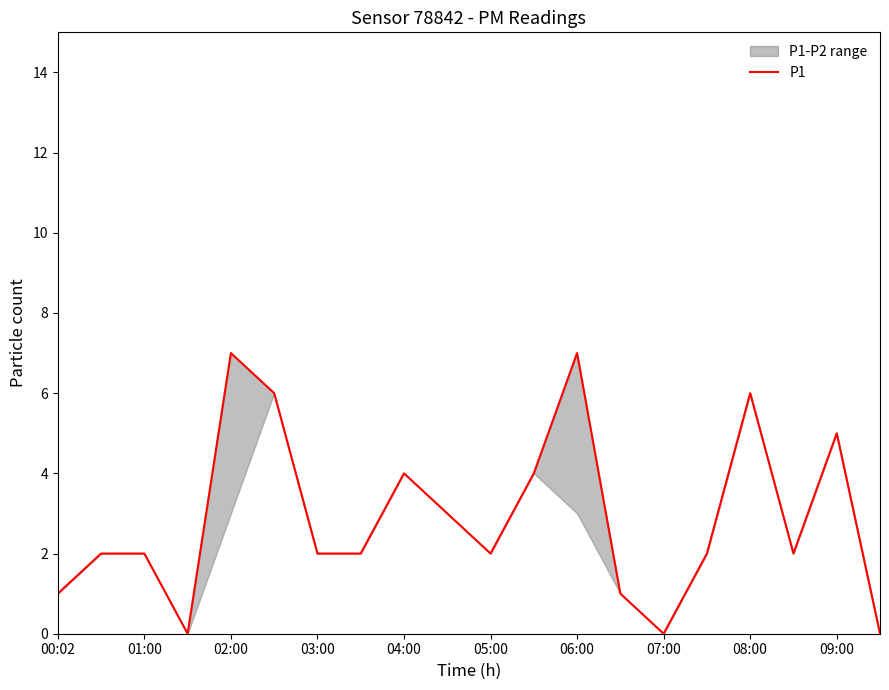

What is the difference between the values at 03:00 and 09:00?

3